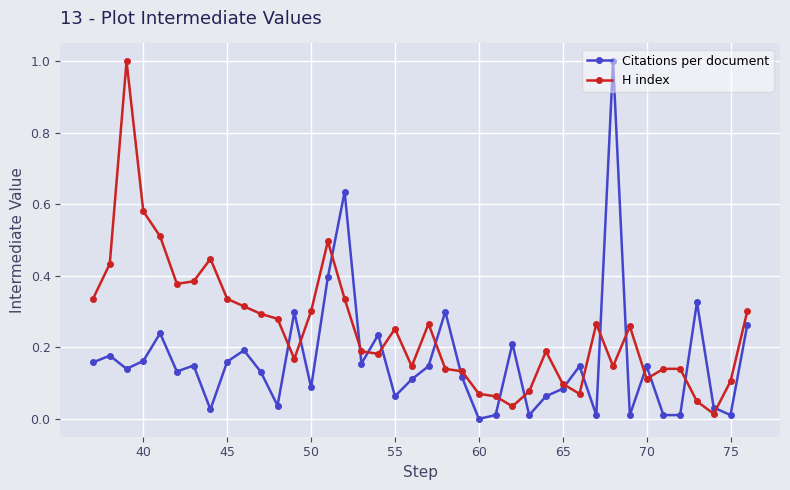

True or false: H index has a value of 0.0 at 70.

False